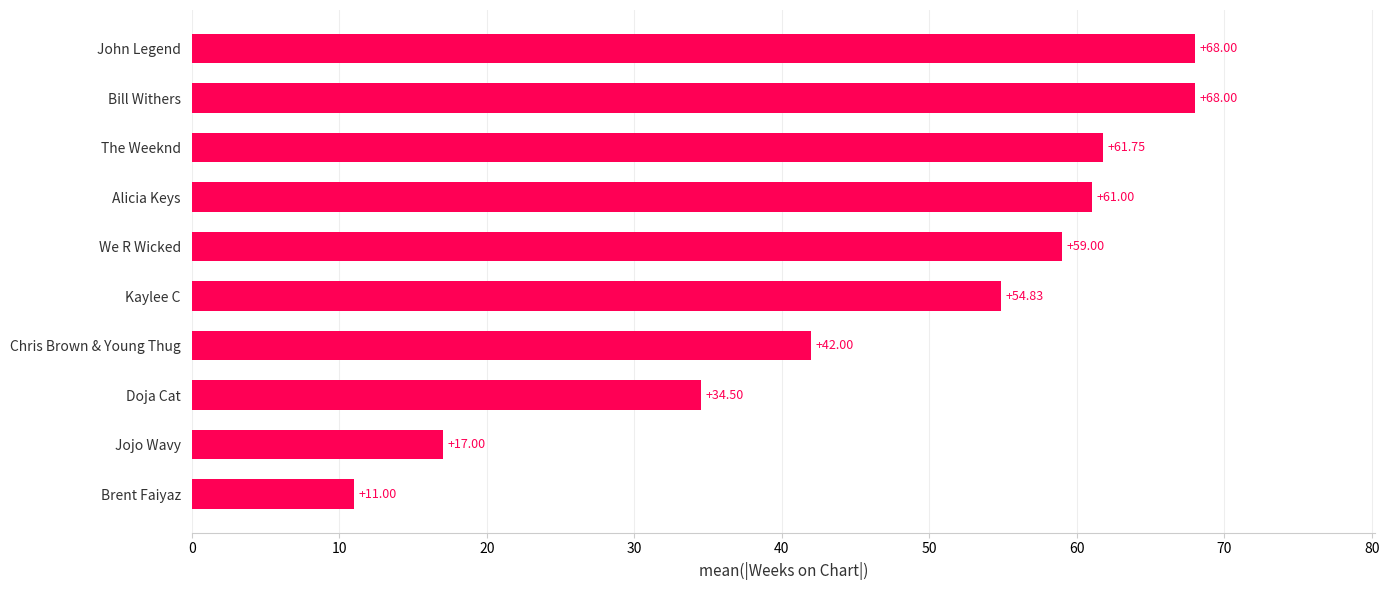

What is the average value?

47.7